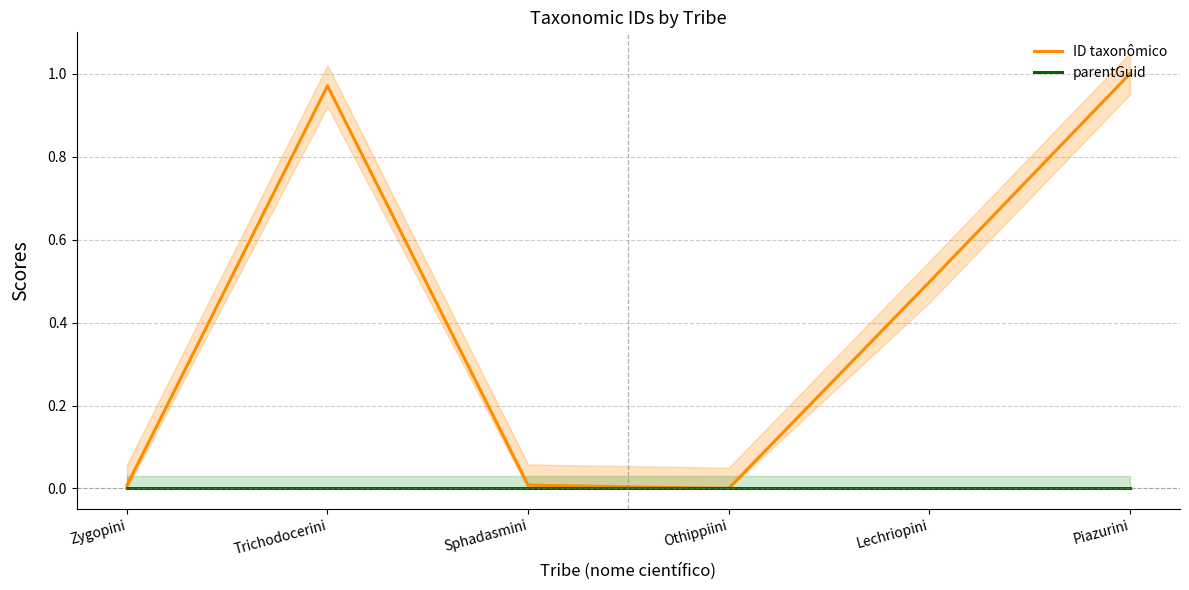

Reading right to left, transcribe all the data shown in this chart.

ID taxonômico: Piazurini=1.0	Lechriopini=0.5	Othippiini=0.0	Sphadasmini=0.0	Trichodocerini=1.0	Zygopini=0.0
parentGuid: Piazurini=0.0	Lechriopini=0.0	Othippiini=0.0	Sphadasmini=0.0	Trichodocerini=0.0	Zygopini=0.0